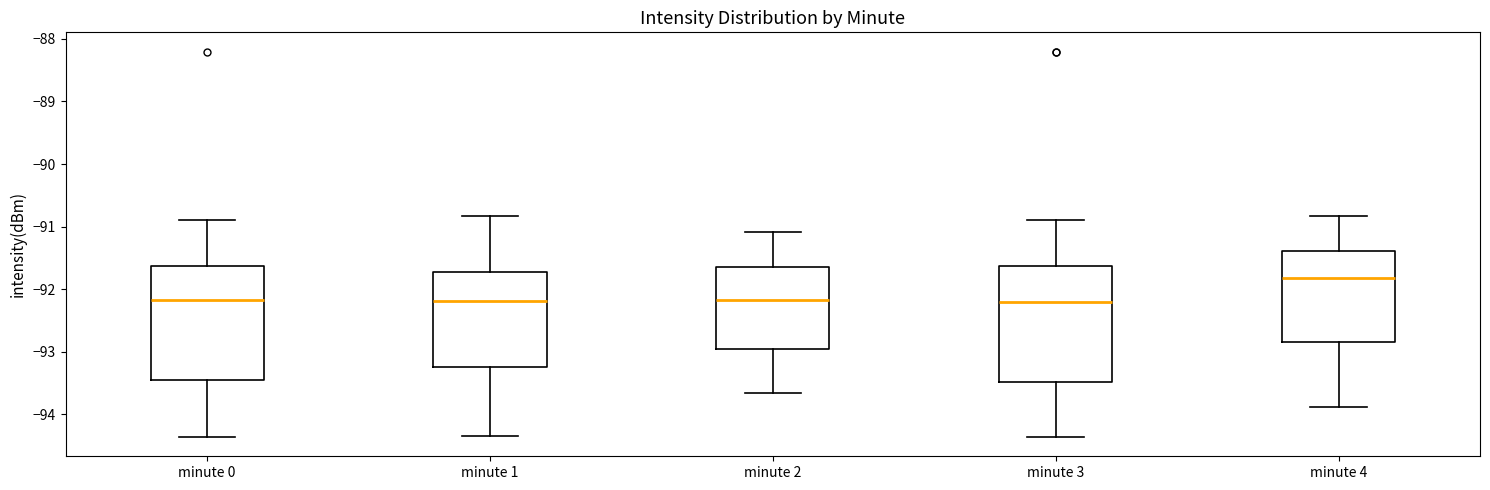

Where is the upper edge of the box for minute 0 on the y-axis? The values are not printed on the chart, so give them approximately, as read against the axis.

-91.6